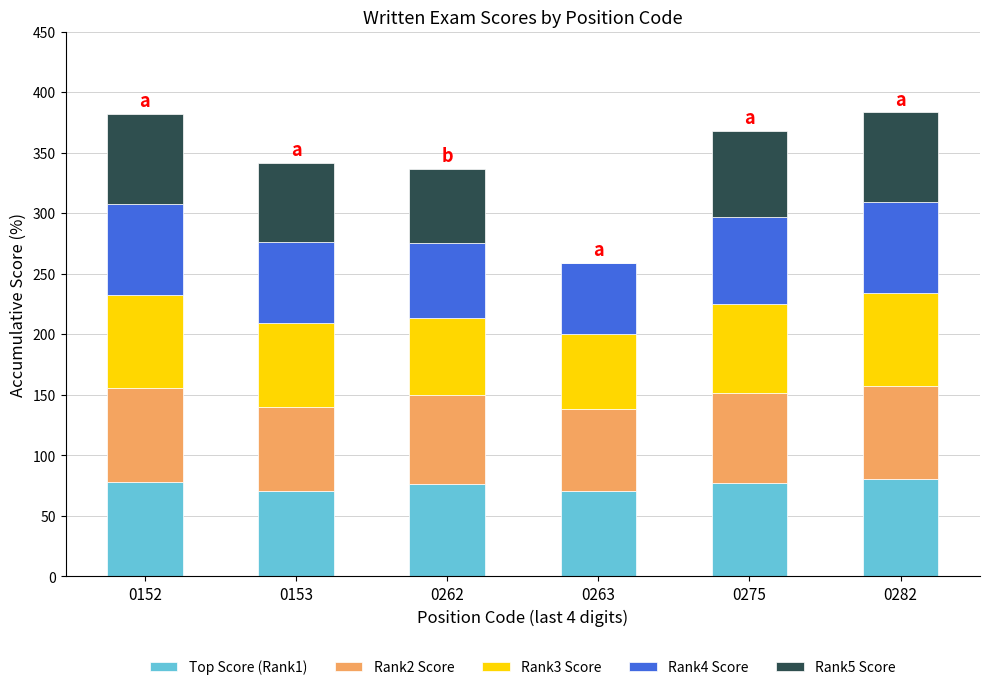

Is it true that Top Score (Rank1) equals 76.7 at 0262?

True